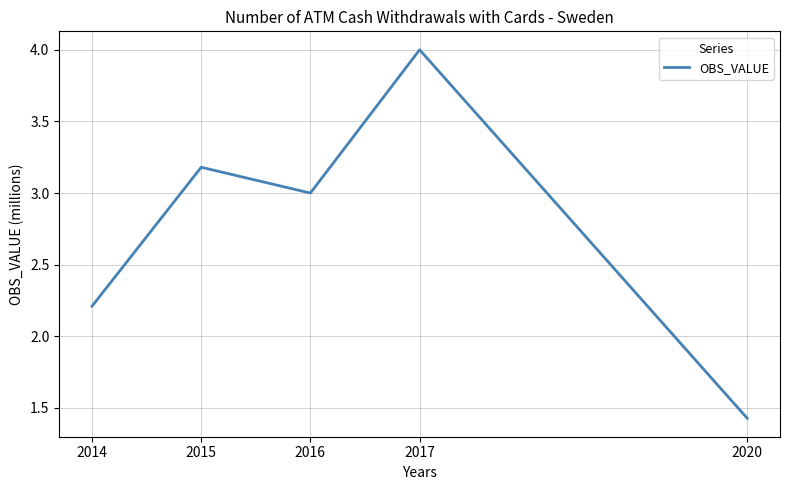

How many categories are shown in the chart?

5